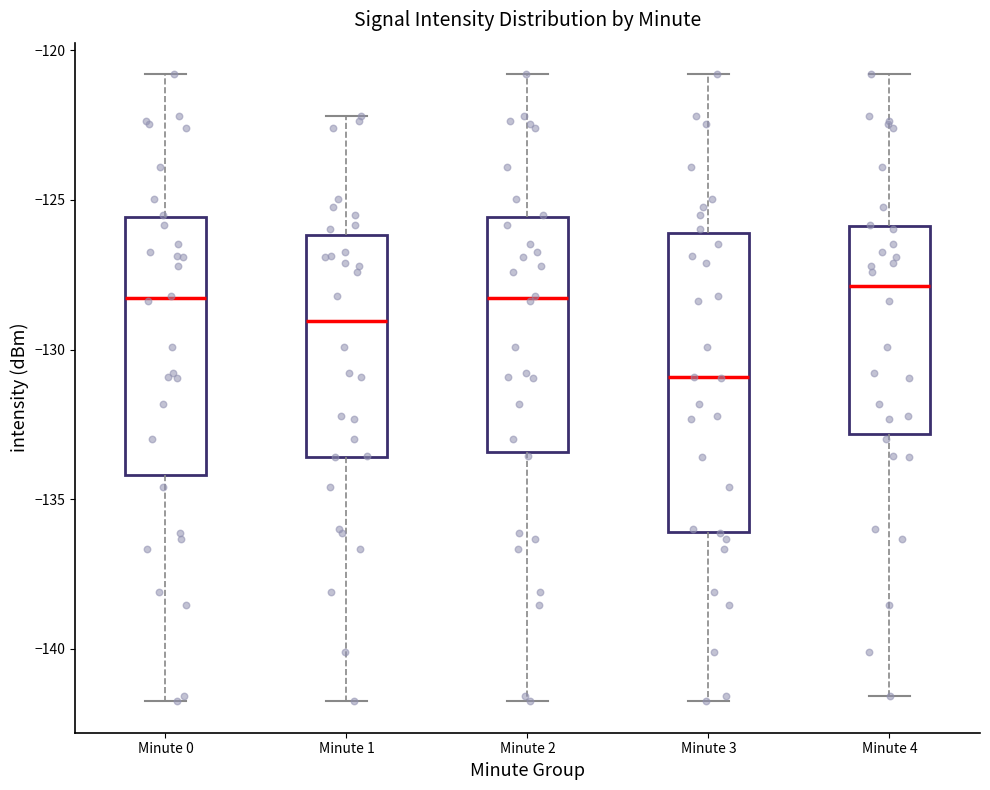

Which box is the tallest, from its lower edge to its upper edge?

Minute 3